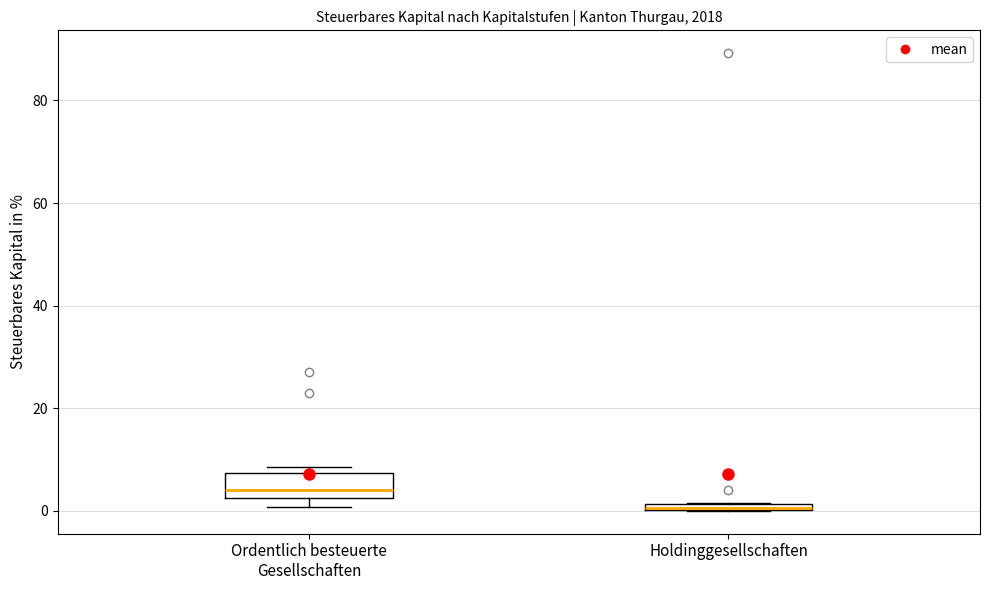

Comparing the boxes themselves (not the whiskers), which one is the tallest?

Ordentlich besteuerte Gesellschaften